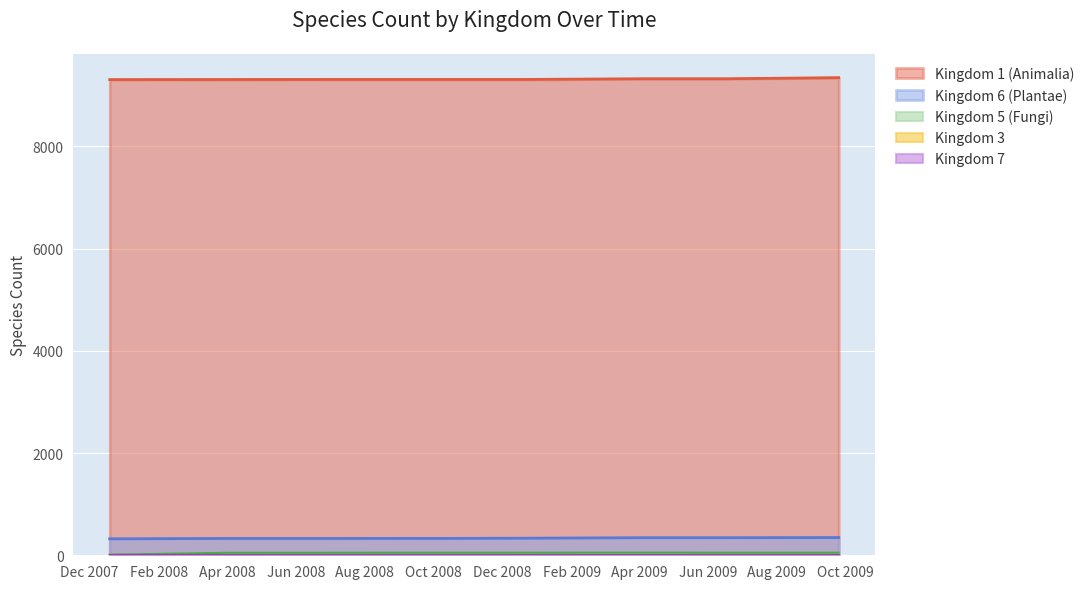

What is the difference between the Kingdom 1 (Animalia) values at 4 and 18?

259